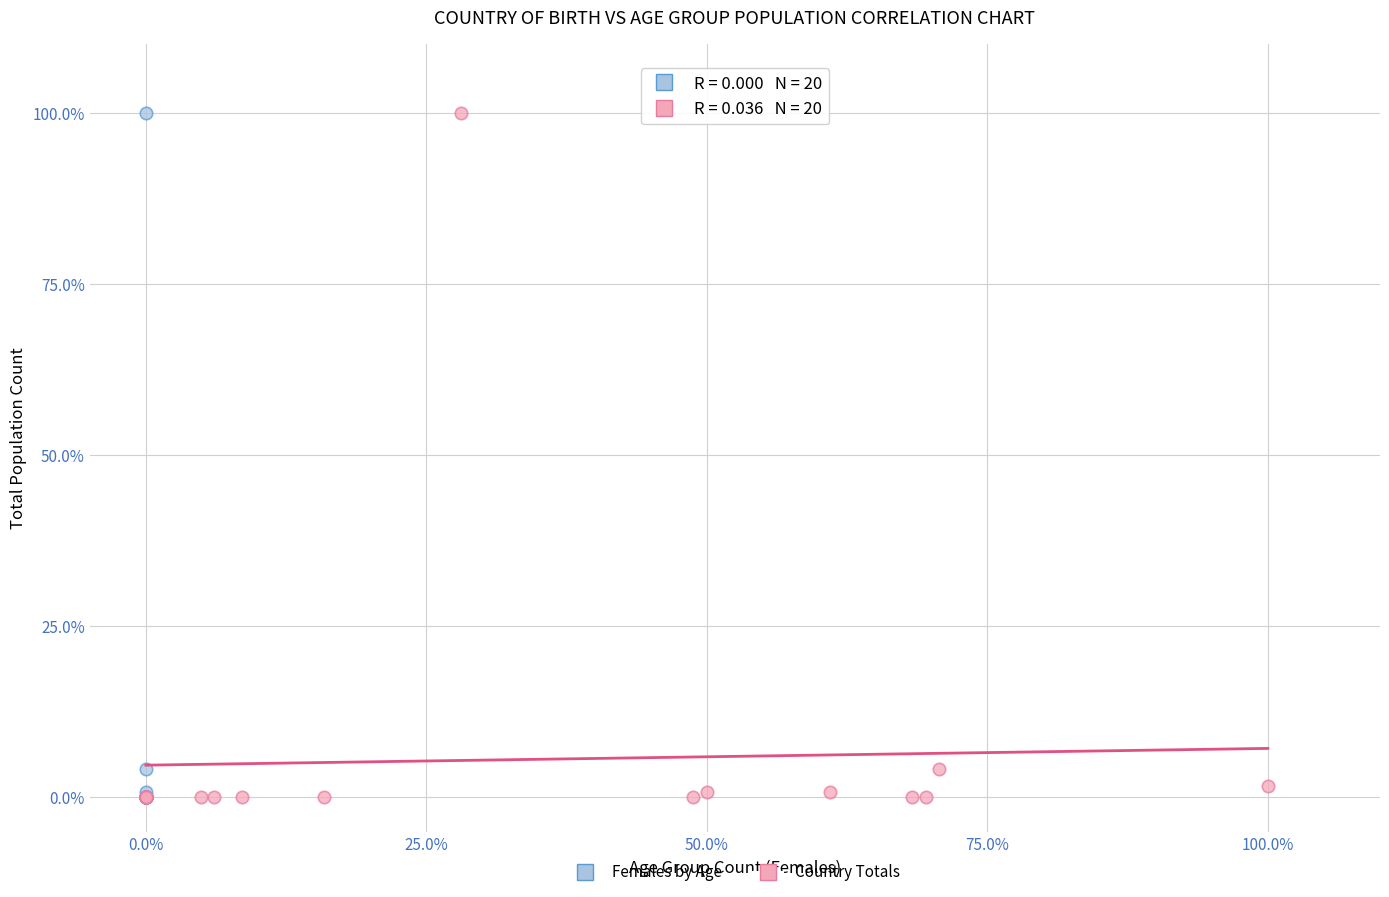

What are all the series names shown in the legend?

Females by Age, Country Totals